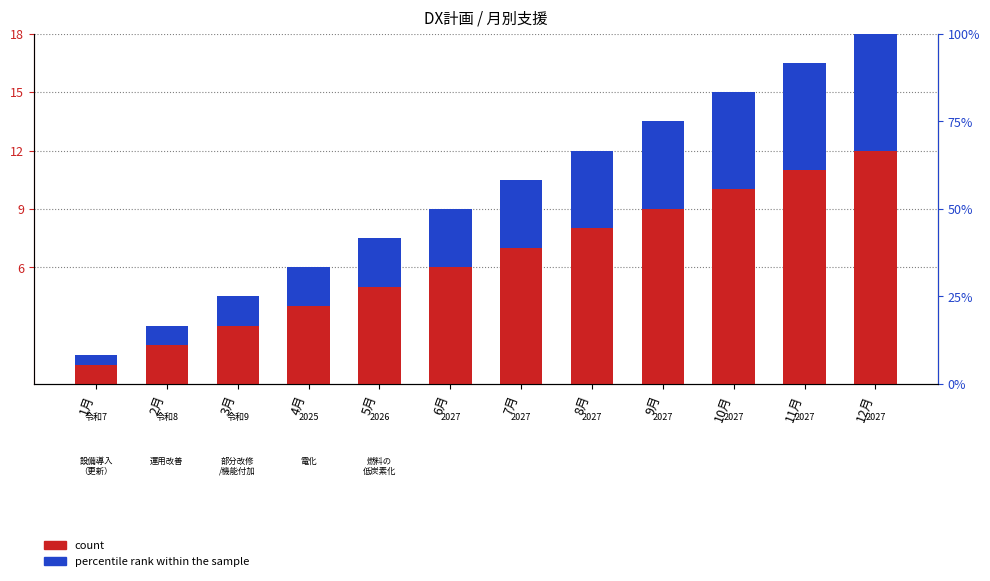

What is the average value of the count series?

6.5